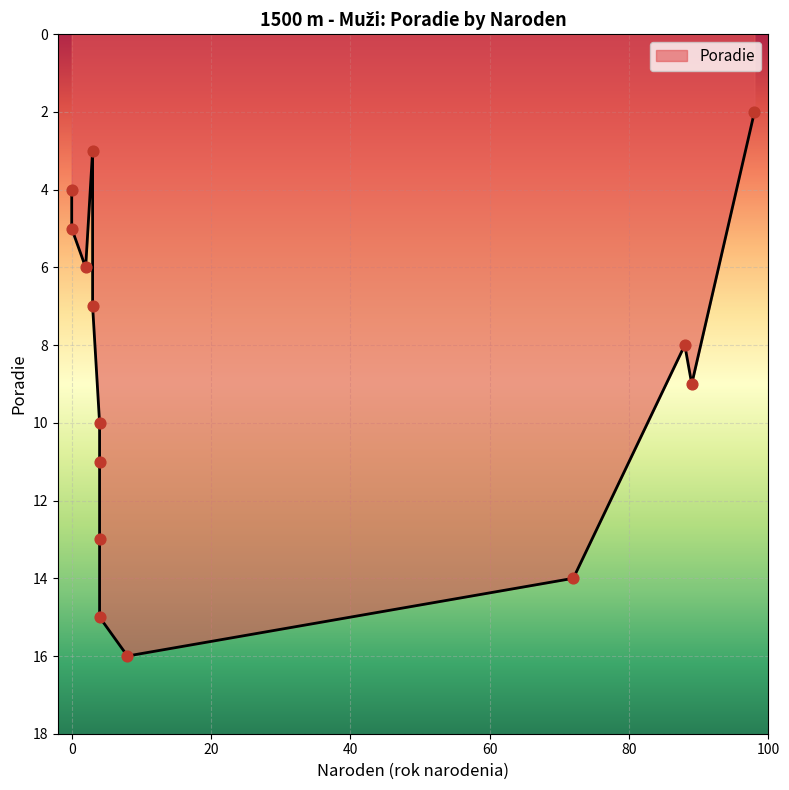

What is the change in value from 4 to 8?

+6